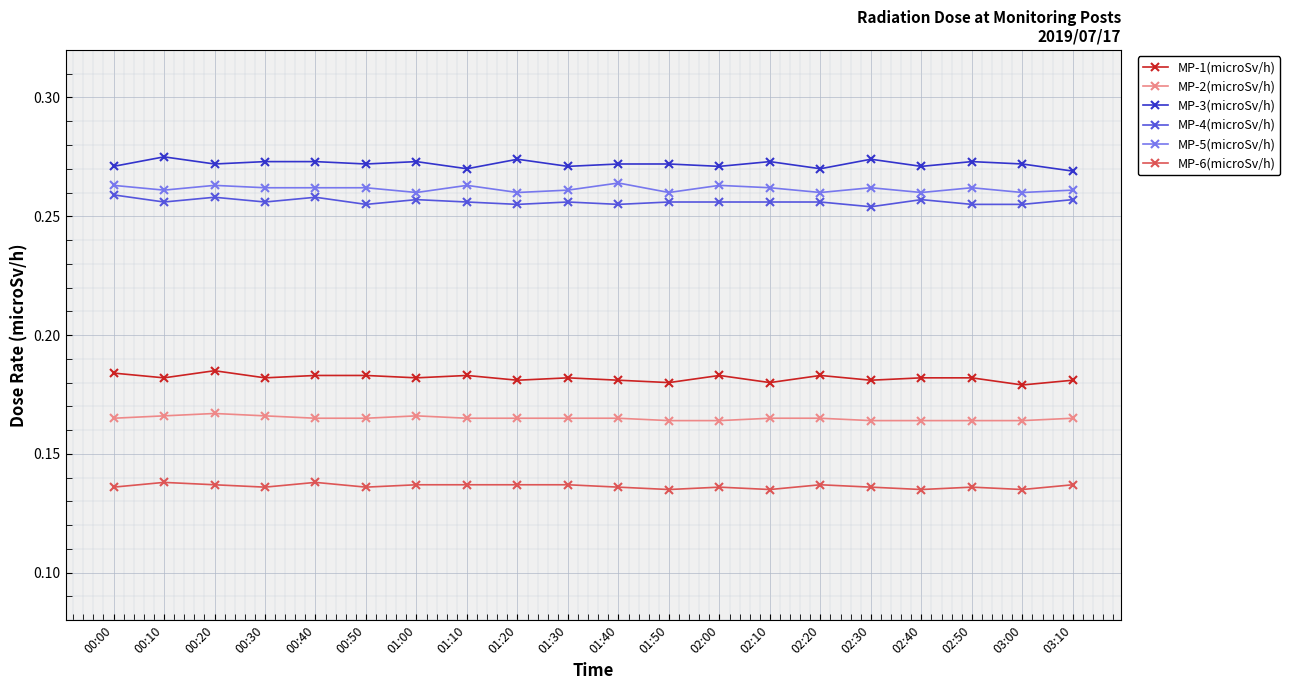

What are all the series names shown in the legend?

MP-1(microSv/h), MP-2(microSv/h), MP-3(microSv/h), MP-4(microSv/h), MP-5(microSv/h), MP-6(microSv/h)